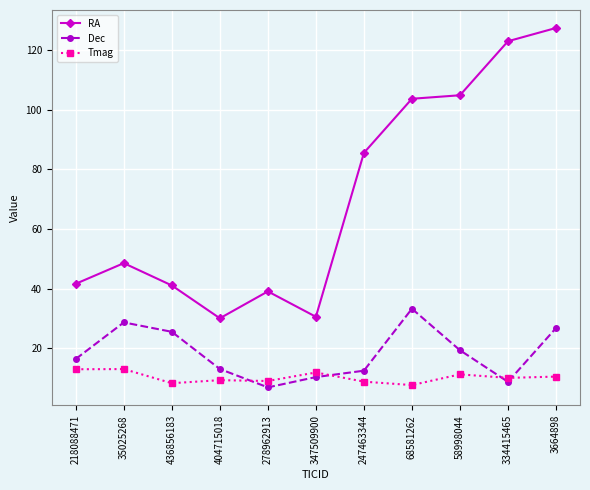

The value of Tmag at 404715018 is 9.3. True or false?

True